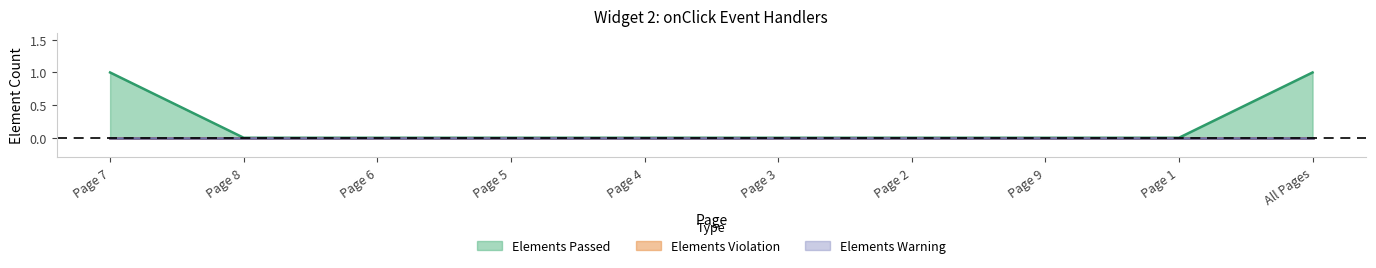

What is the maximum value for Elements Passed?

1